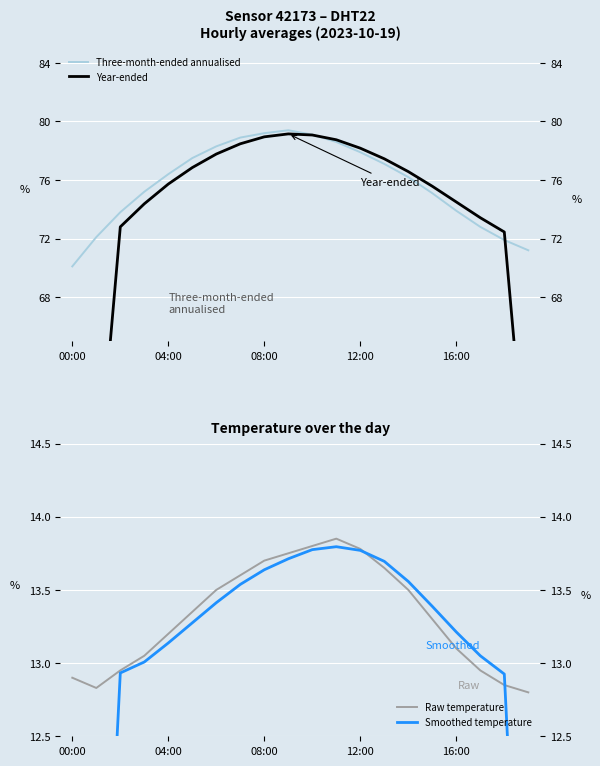

How many times do Three-month-ended annualised and Year-ended cross each other?

2